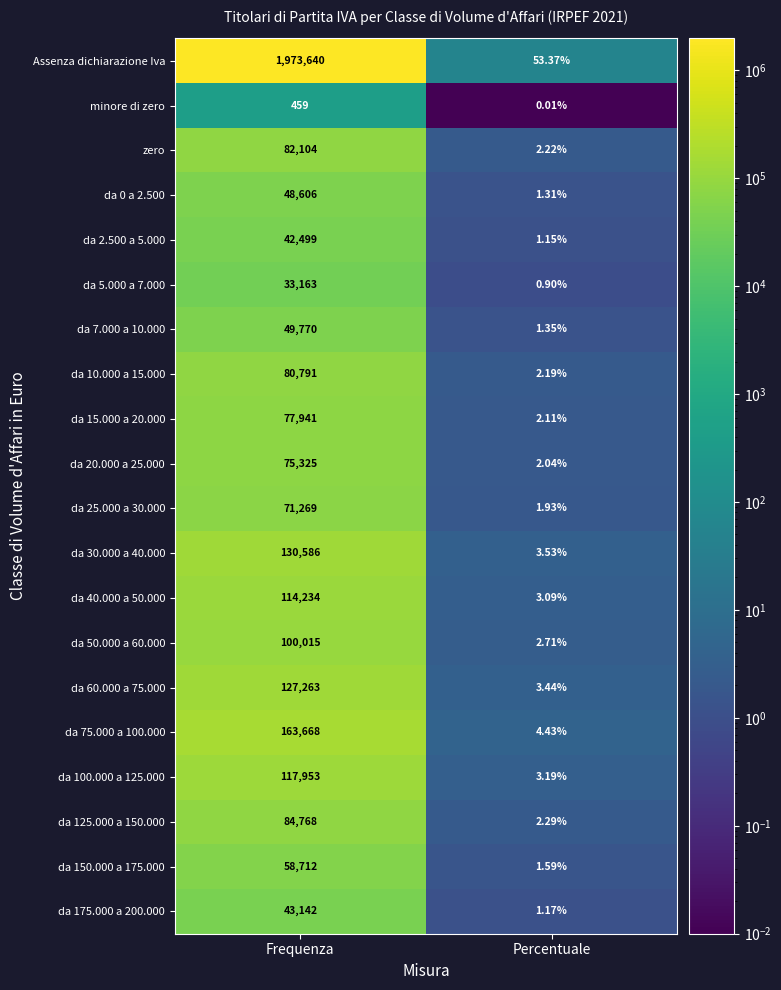

How many categories are shown in the chart?

2